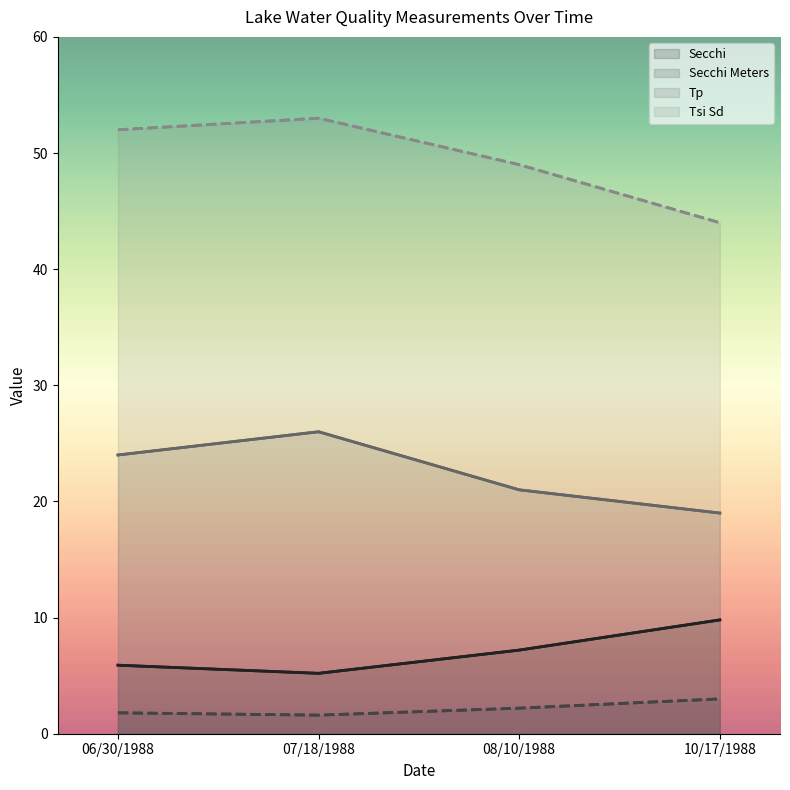

Rank the series at 08/10/1988 from highest to lowest value.

Tsi Sd, Tp, Secchi, Secchi Meters